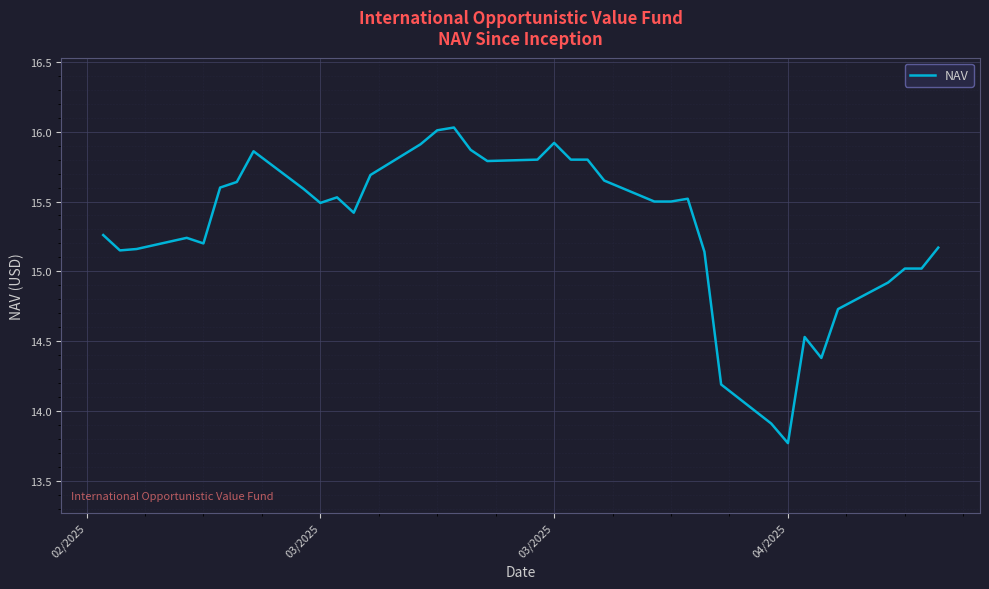

How many lines are shown in the chart?

1